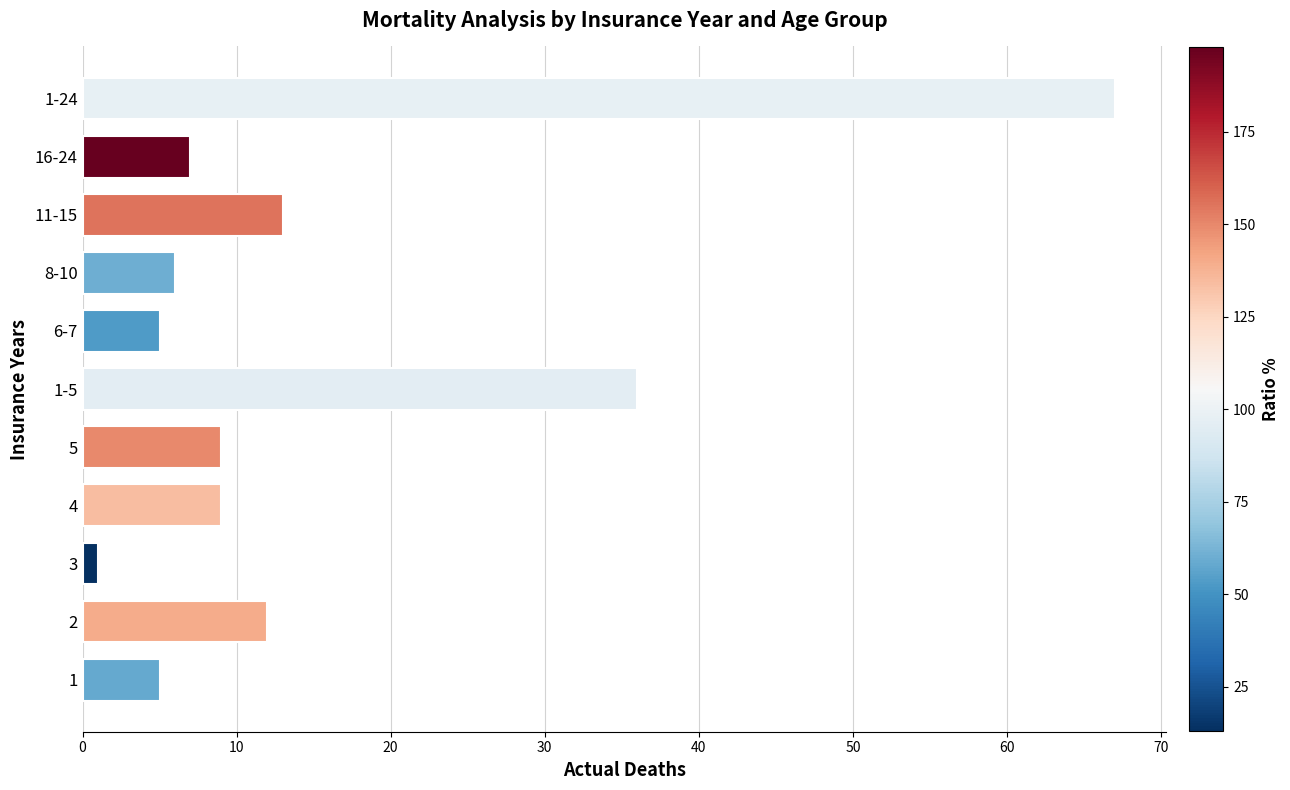

What is the difference between the maximum and second lowest values?

62